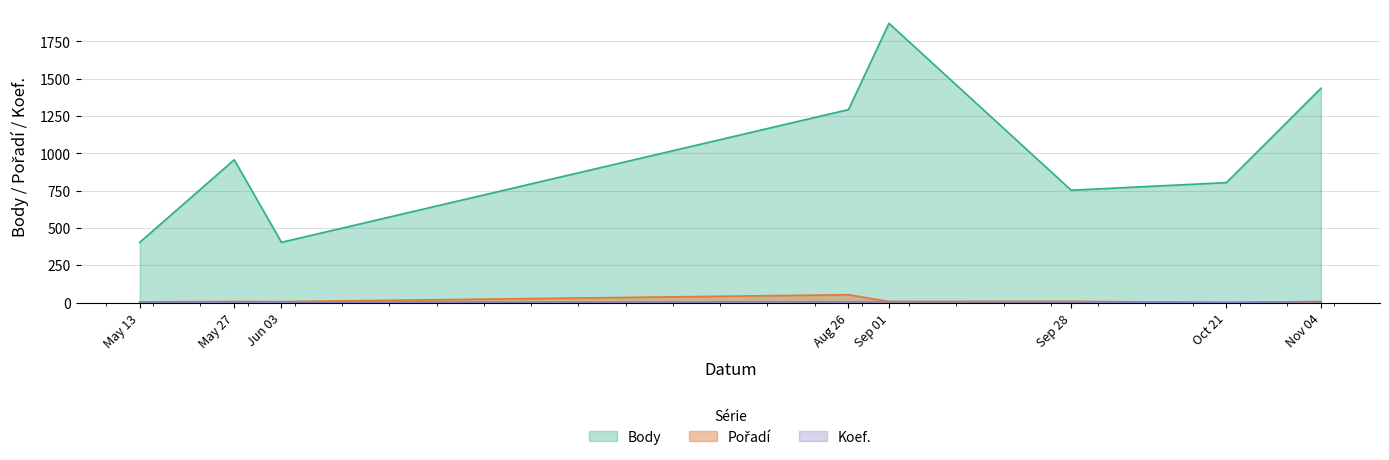

True or false: Pořadí and Body cross at least once.

False